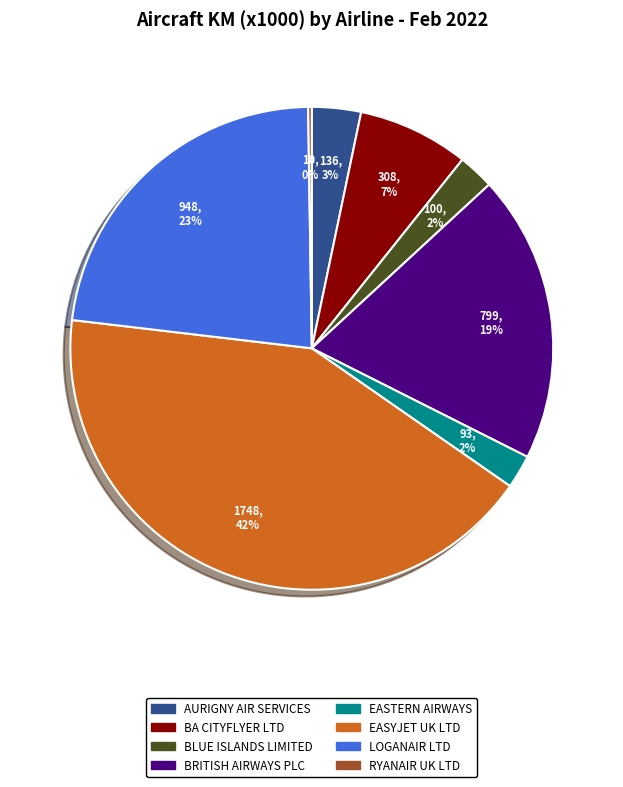

Is there any slice that represents more than half of the pie?

No